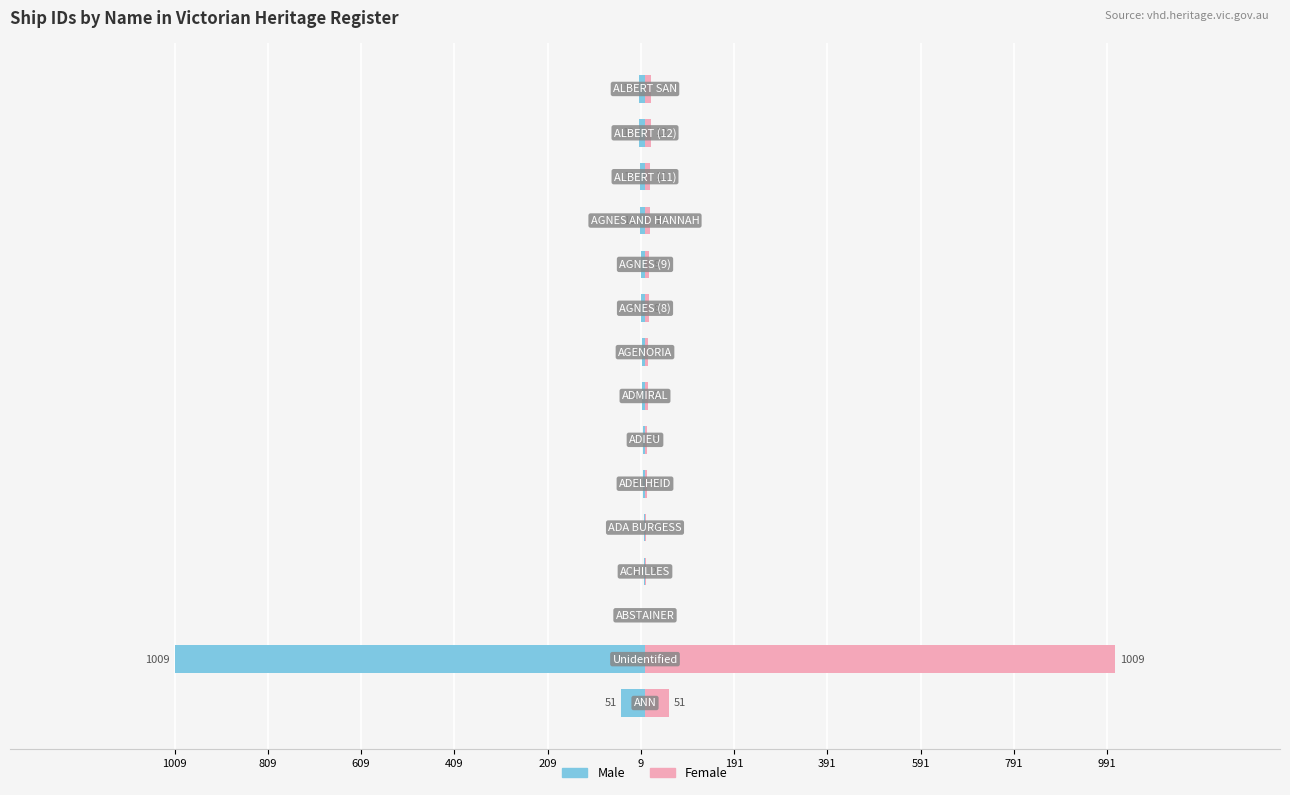

What is the lowest value of the Female series?

1